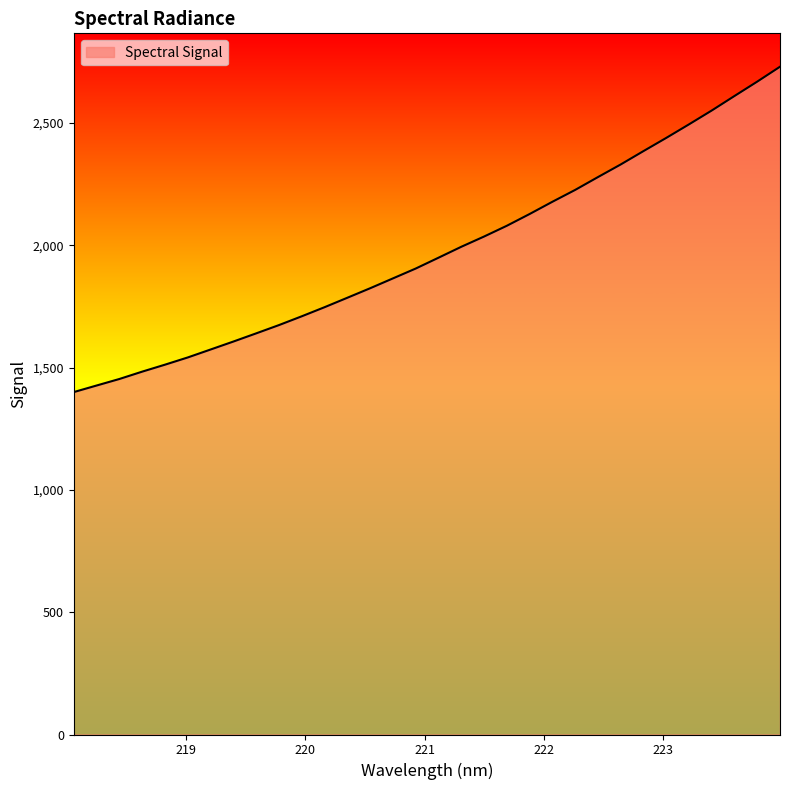

What is the maximum value shown in the chart?

2729.5